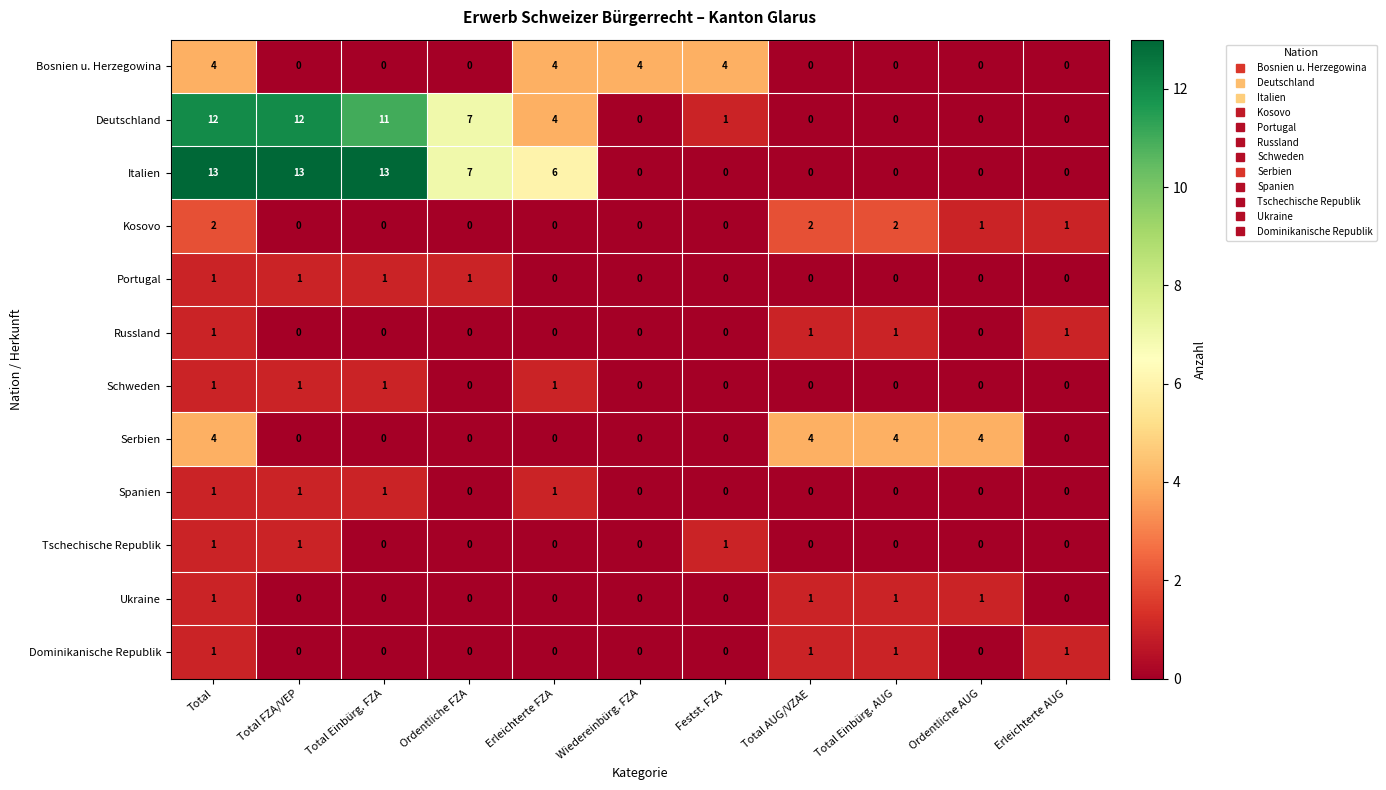

At how many categories does at least one series exceed 11?

3